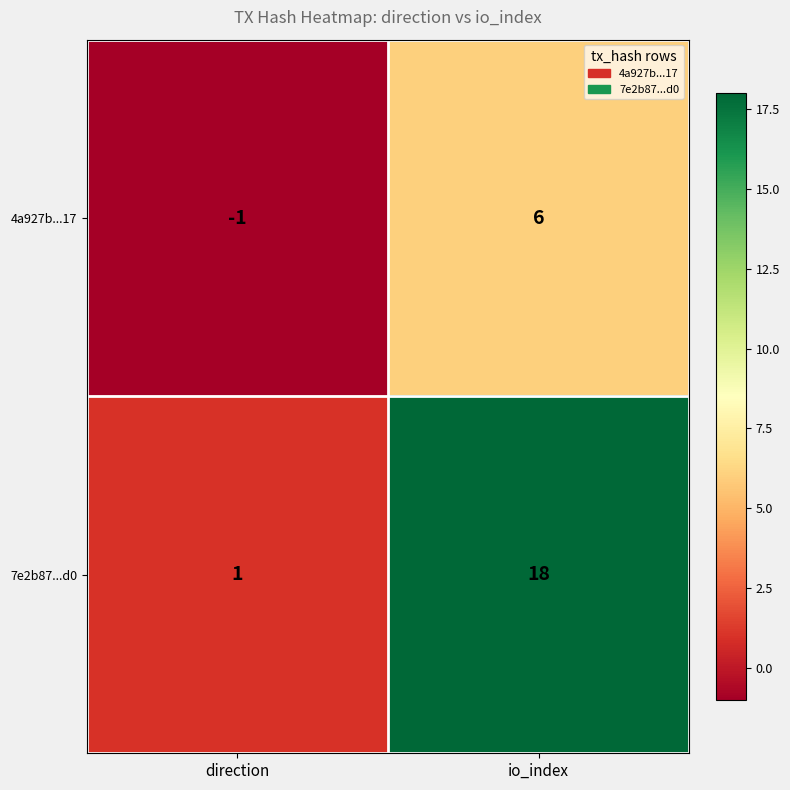

Rank the series by their average value, from lowest to highest.

4a927b...17, 7e2b87...d0